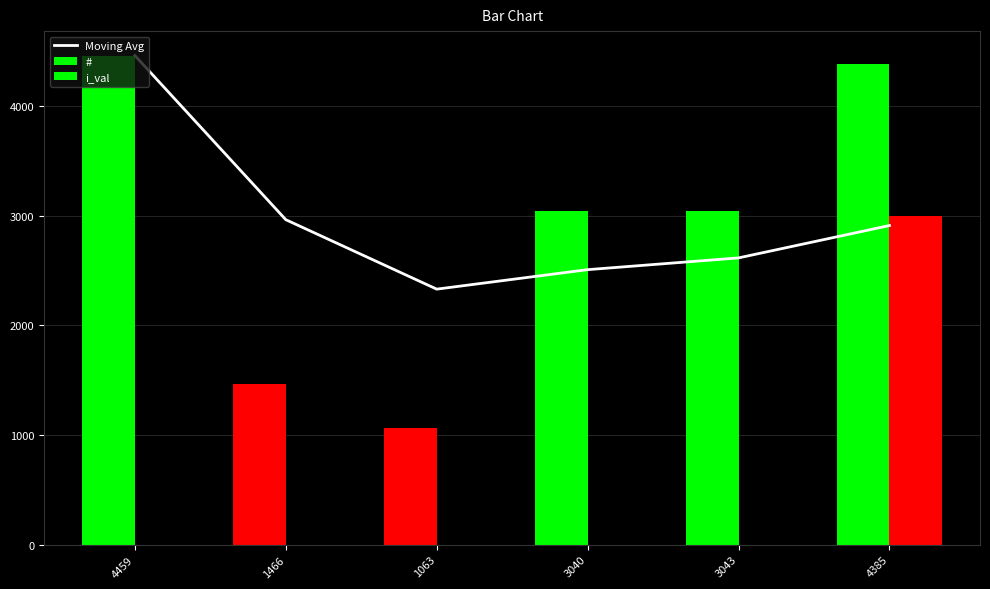

The value of i_val at 4385 is 3000.0. True or false?

True